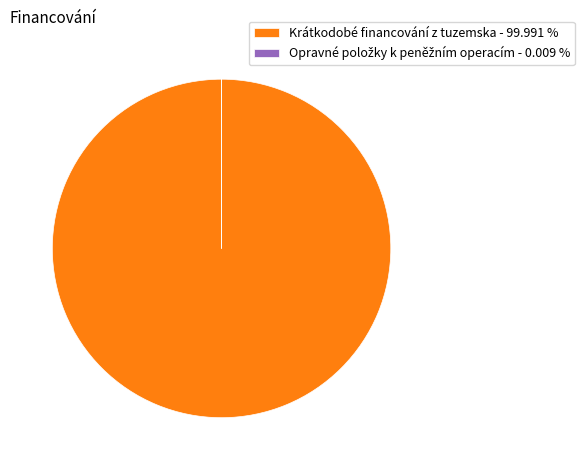

Does Krátkodobé financování z tuzemska - 99.991 % account for over 50% of the chart?

Yes